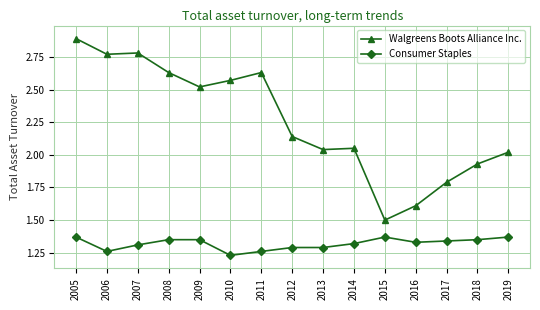

What is the sum of all Walgreens Boots Alliance Inc. values?

33.9